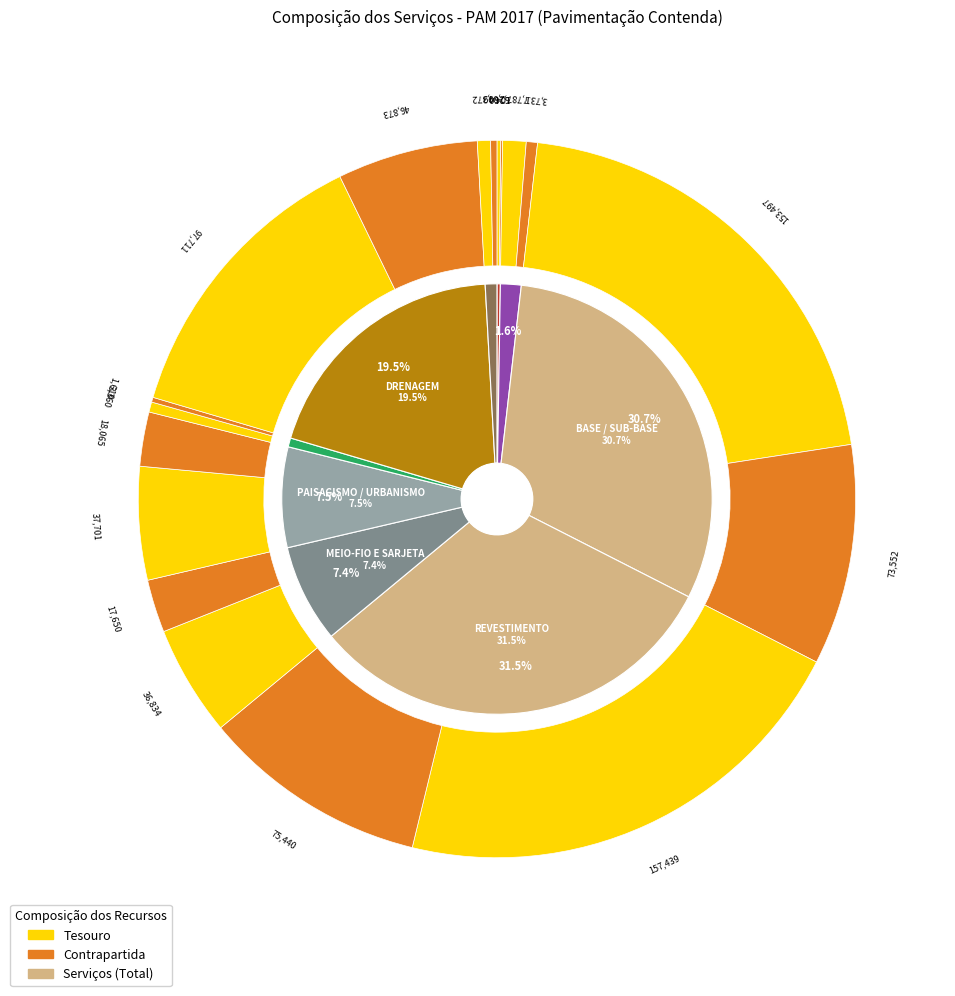

Between MEIO-FIO E SARJETA and TERRAPLENAGEM, which is larger?

MEIO-FIO E SARJETA